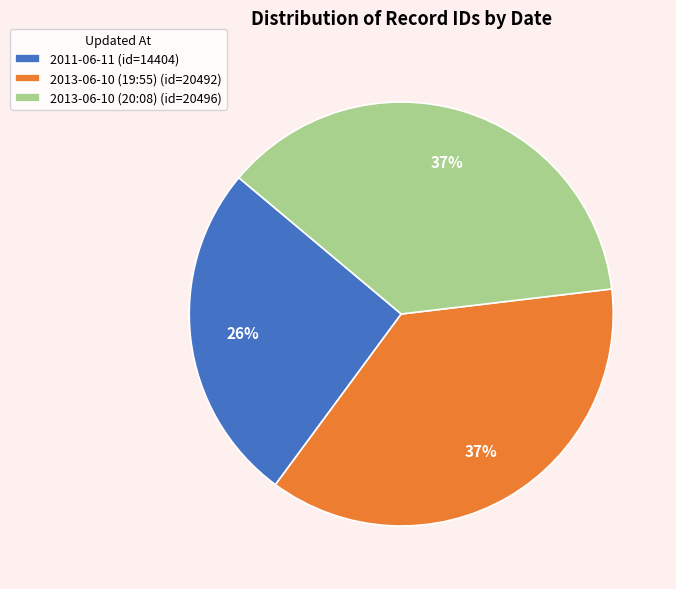

Do 2011-06-11 (id=14404) and 2013-06-10 (19:55) (id=20492) together represent more than half of the pie?

Yes